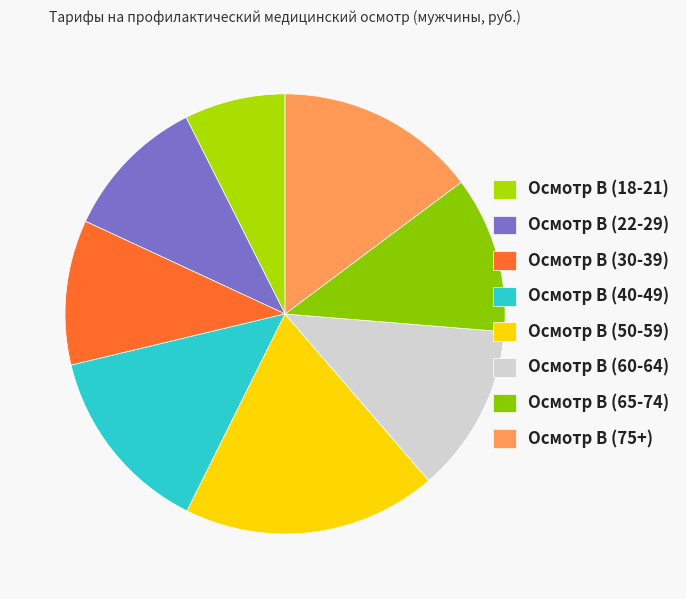

What is the ratio of the value at Осмотр В (18-21) to the value at Осмотр В (65-74)?

0.6